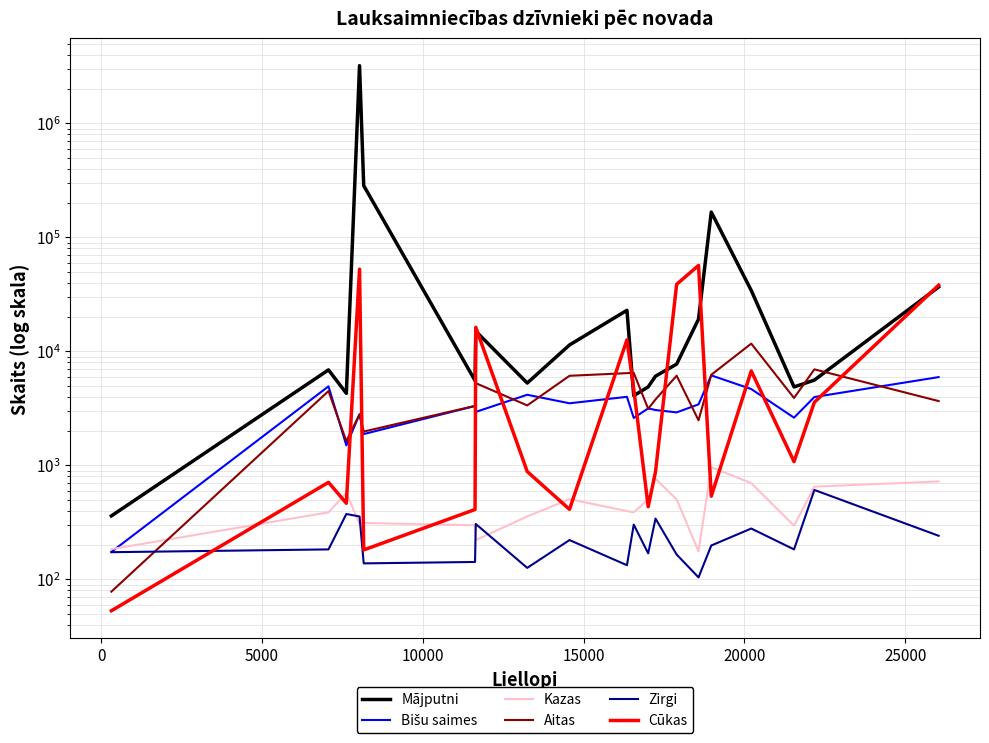

Reading left to right, what are all the values shown in this chart?

Mājputni: 360	6872	4282	3202095	284203	5535	15016	5268	11370	22901	4080	4875	6055	7721	19159	166470	34174	4870	5593	36658
Bišu saimes: 174	4929	1495	2805	1880	3315	2941	4158	3501	3988	2603	3156	3056	2913	3424	6150	4668	2618	3973	5941
Kazas: 184	387	573	306	312	298	221	356	505	397	387	501	763	502	176	963	698	295	650	722
Aitas: 78	4479	1628	2796	1979	3321	5258	3353	6100	6434	6472	3131	3786	6106	2483	6227	11685	3895	6948	3661
Zirgi: 173	183	374	356	138	142	306	126	221	133	302	169	341	165	104	198	279	183	608	241
Cūkas: 53	709	465	52547	181	410	16240	882	411	12618	4683	434	879	38728	56677	536	6724	1077	3574	38043